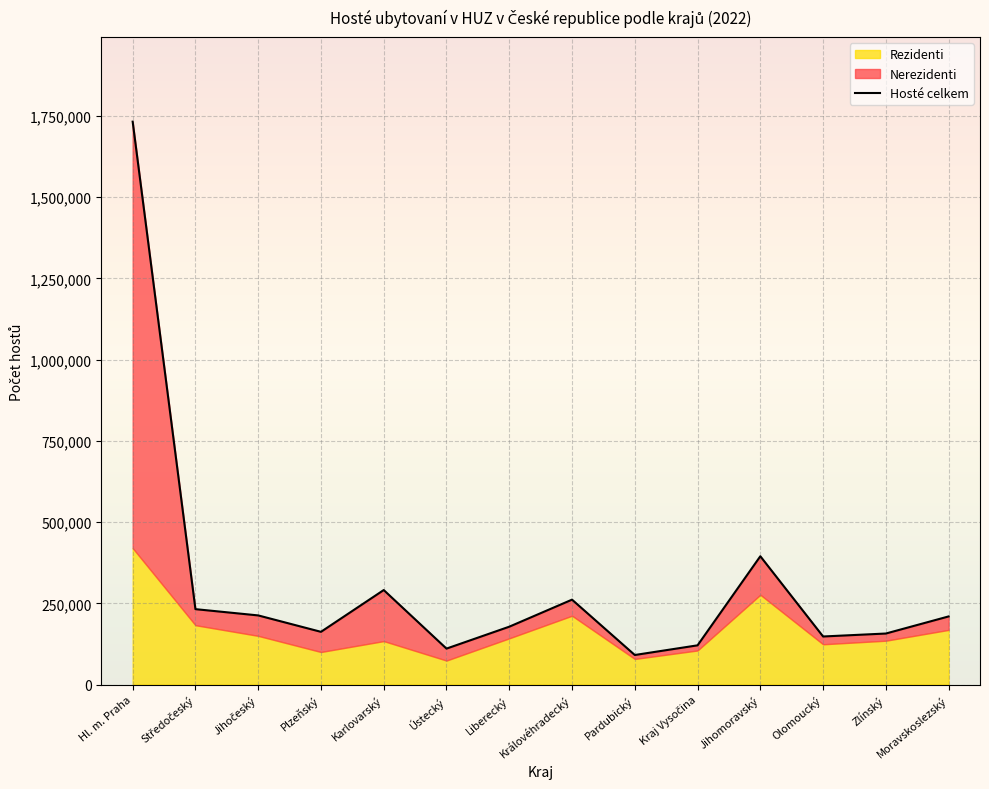

What is the minimum value for Nerezidenti?

12119